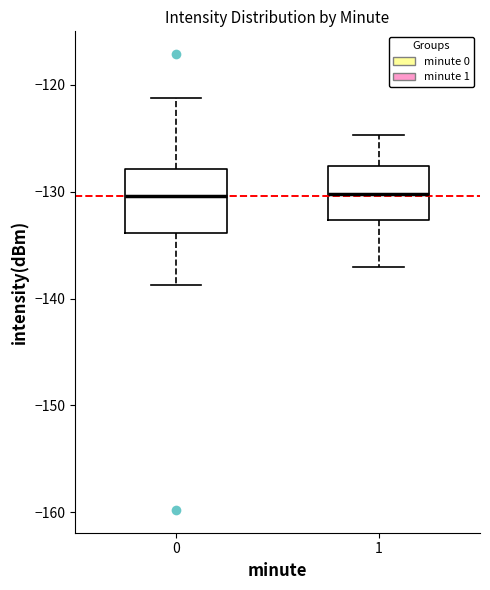

Reading left to right, transcribe this box plot: for each box, give where its median line is, the range the box spans, and where its two whiskers end, as read against the y-axis. The values are not printed on the chart, so give them approximately, as read against the axis.

0: median -130, box -134 to -128, whiskers -139 to -121
1: median -130, box -133 to -128, whiskers -137 to -125